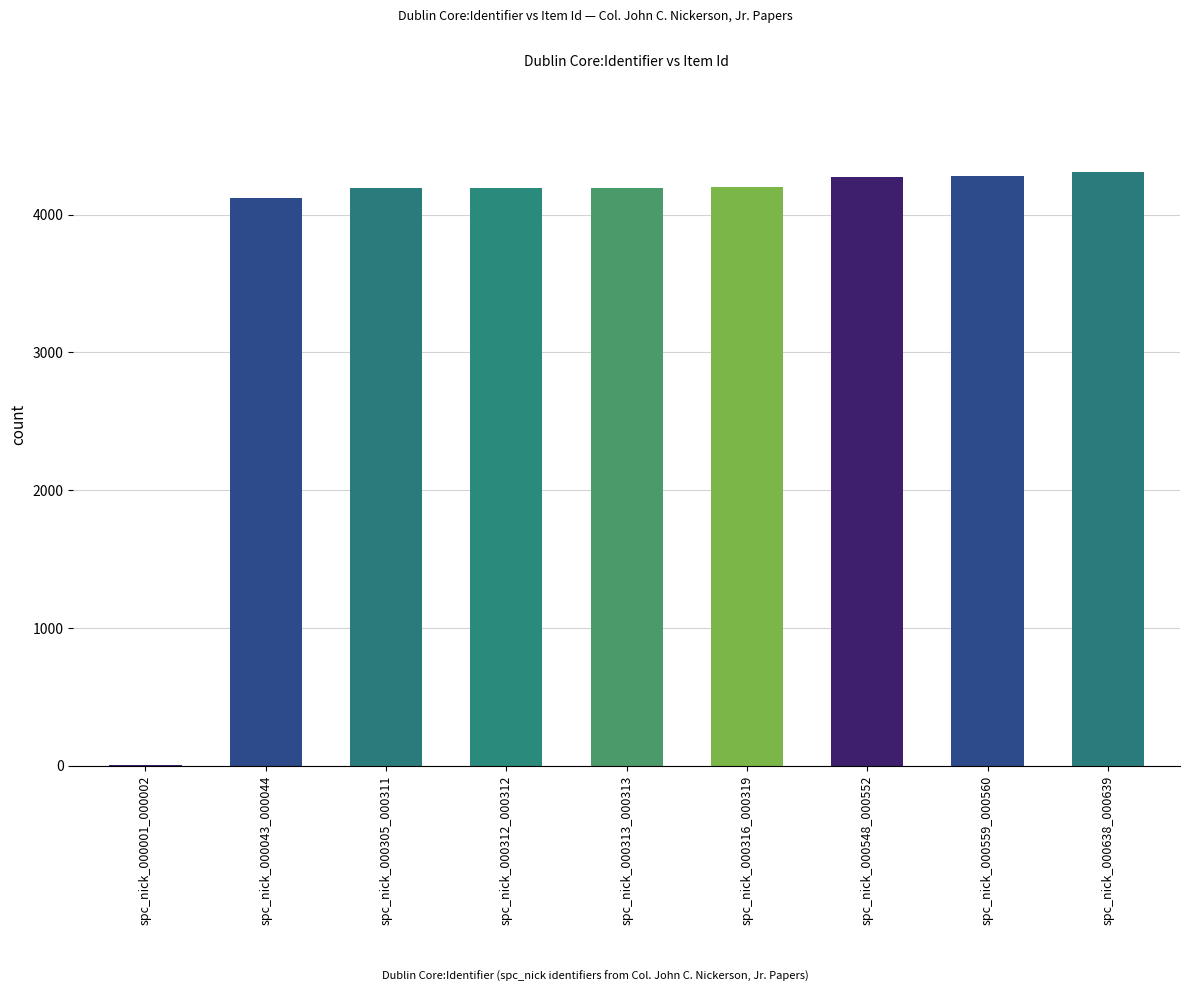

What is the approximate value at spc_nick_000316_000319?

4197